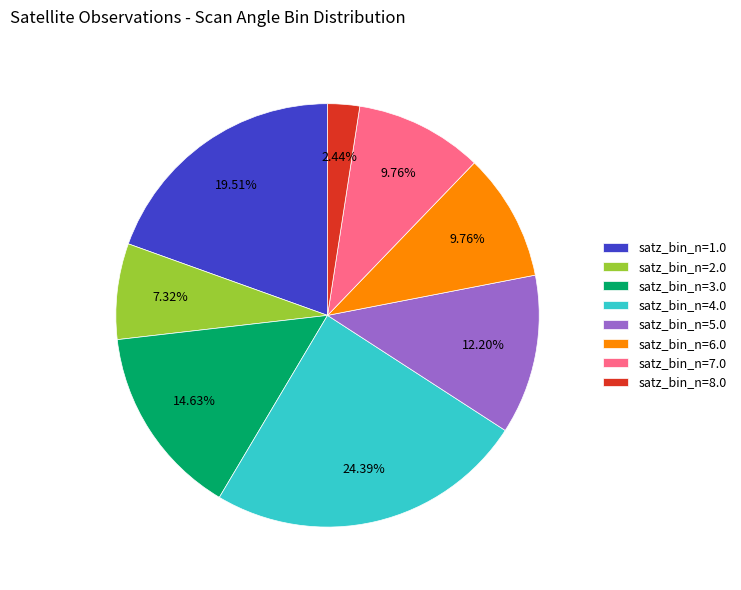

What percentage is the satz_bin_n=1.0 slice, to the nearest percent?

20%